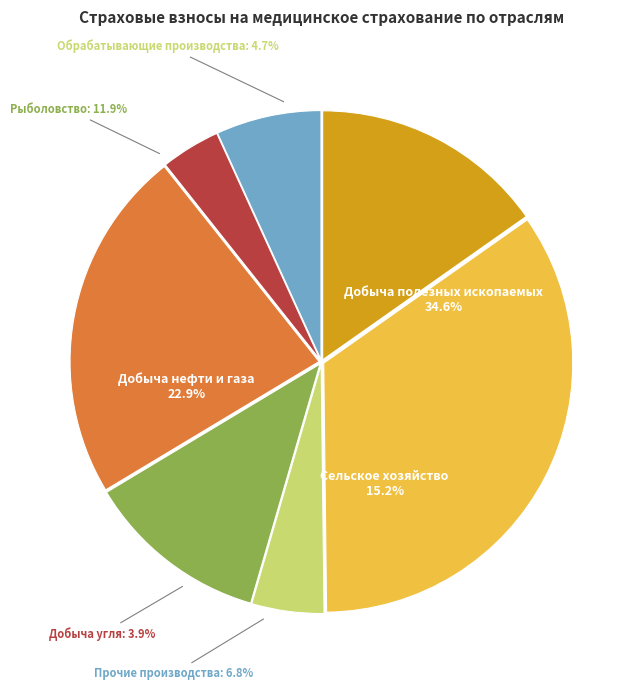

Rank the categories by value from lowest to highest.

Добыча угля, Обрабатывающие производства, Прочие производства, Рыболовство, Сельское хозяйство, Добыча нефти и газа, Добыча полезных ископаемых